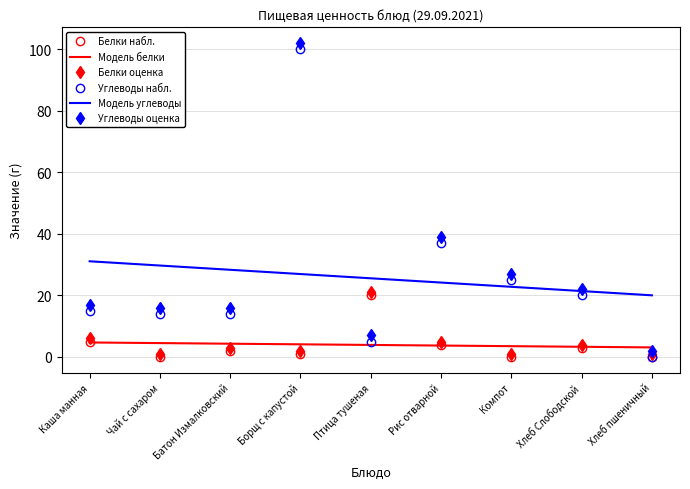

What is the spread (max minus min) of values at Рис отварной?

35.3